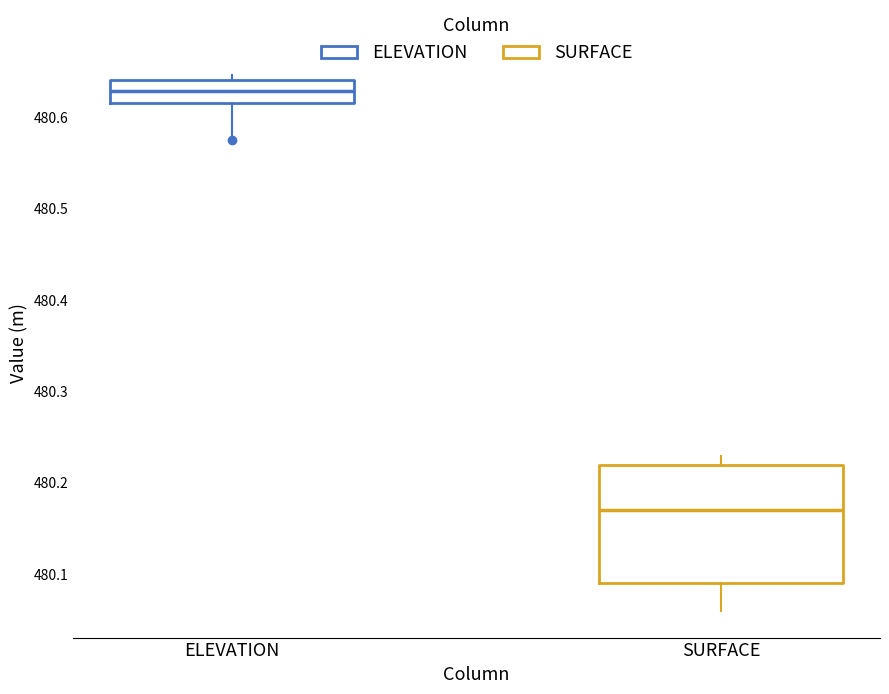

Comparing the boxes themselves (not the whiskers), which one is the tallest?

SURFACE